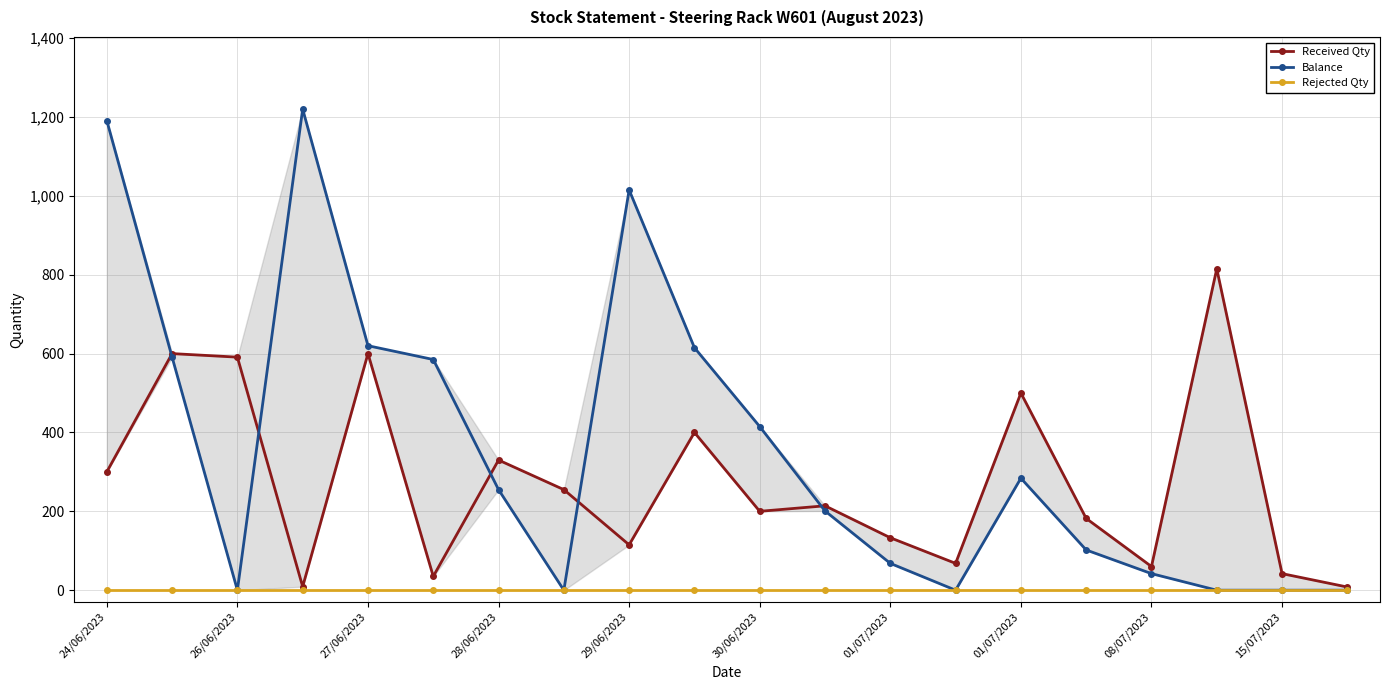

At which label does Received Qty reach its peak?

17